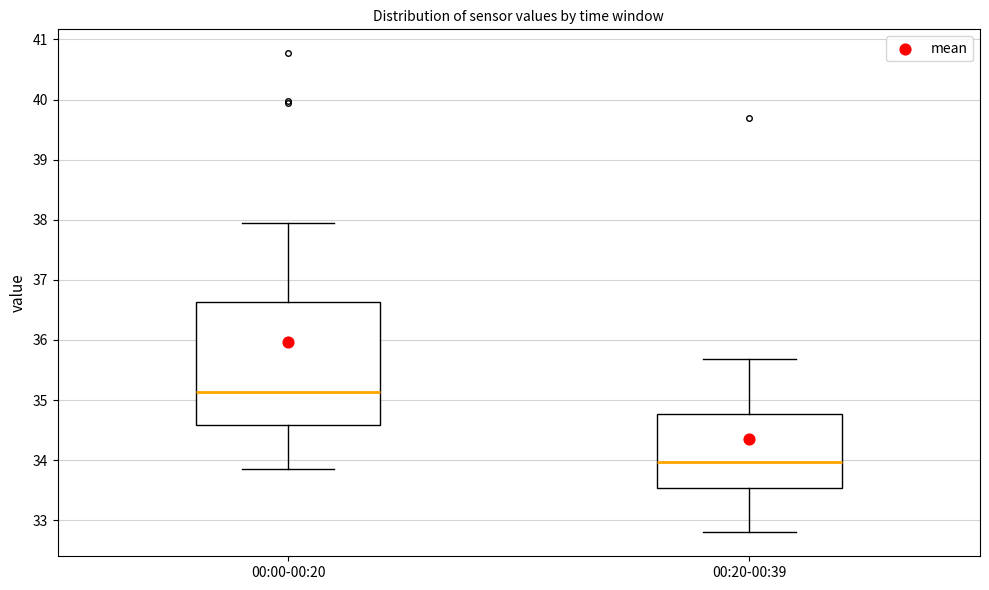

Where does the lower whisker of the box for 00:20-00:39 end on the y-axis? The values are not printed on the chart, so give them approximately, as read against the axis.

32.8